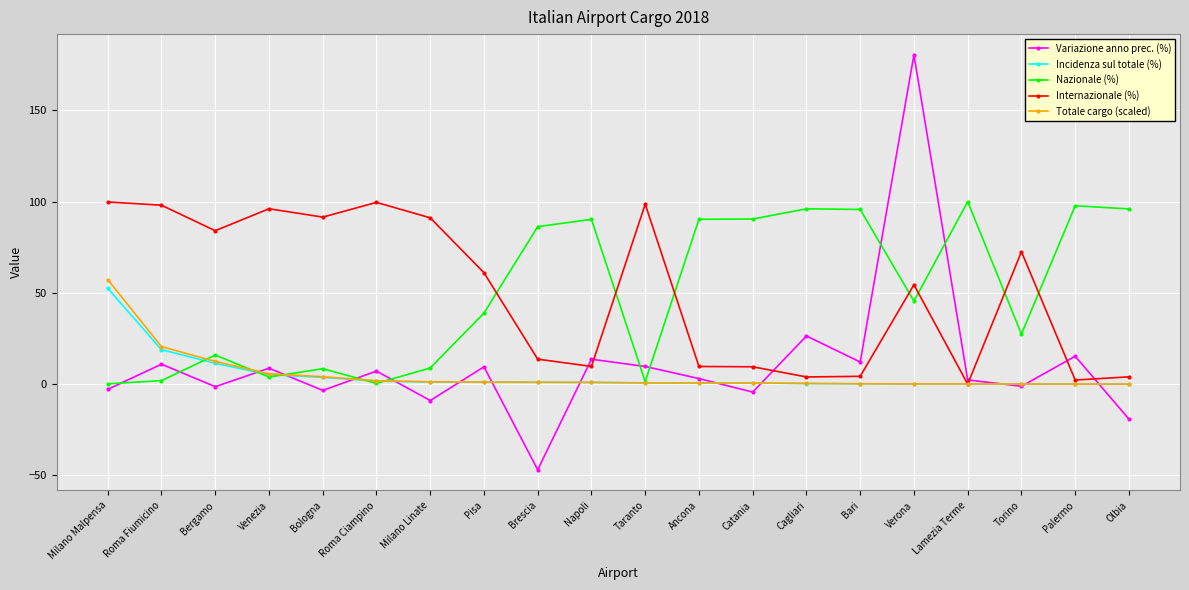

What is the label of the 3rd point from the right?

Torino